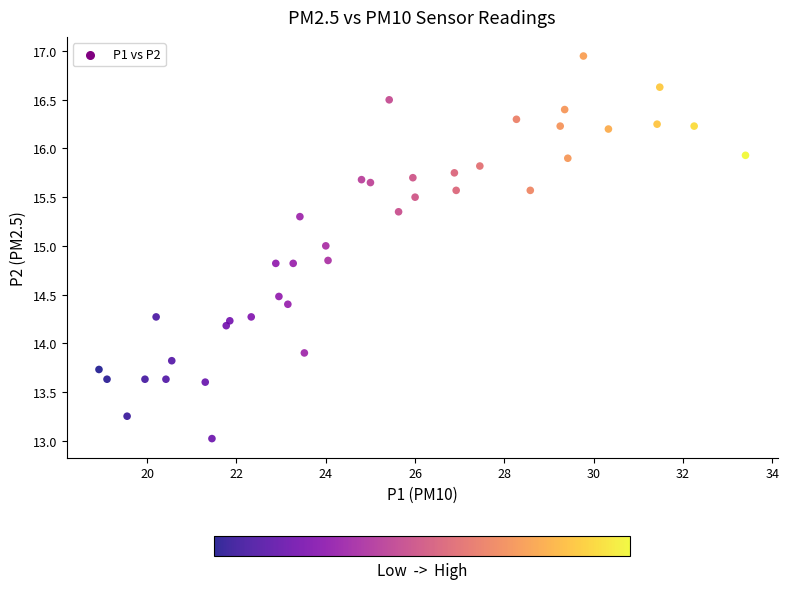

What is the range of Y values (max minus min)?

3.9